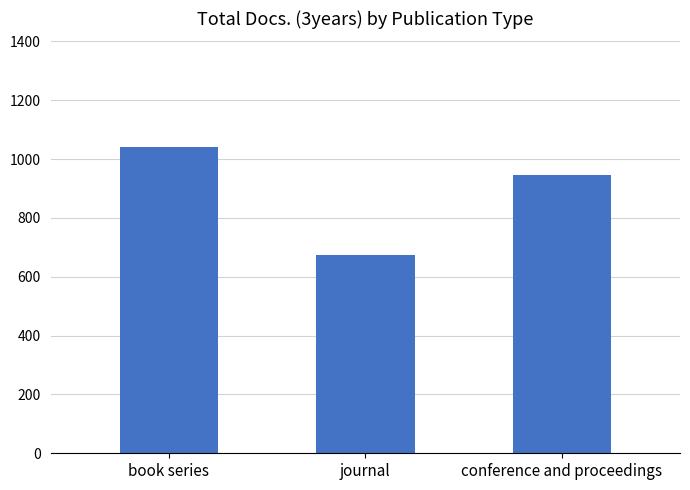

How many bars are there in total?

3